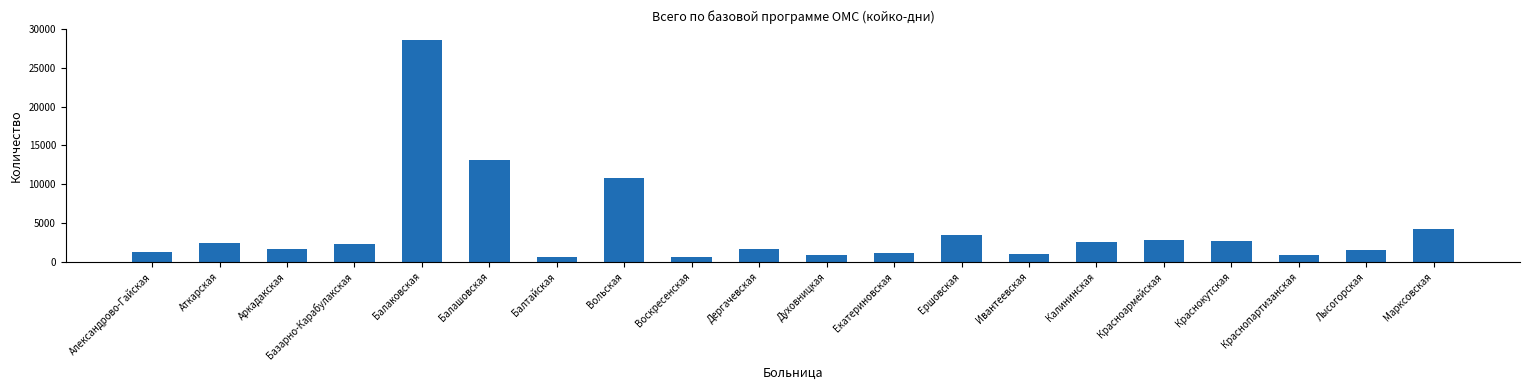

What is the average value?

4212